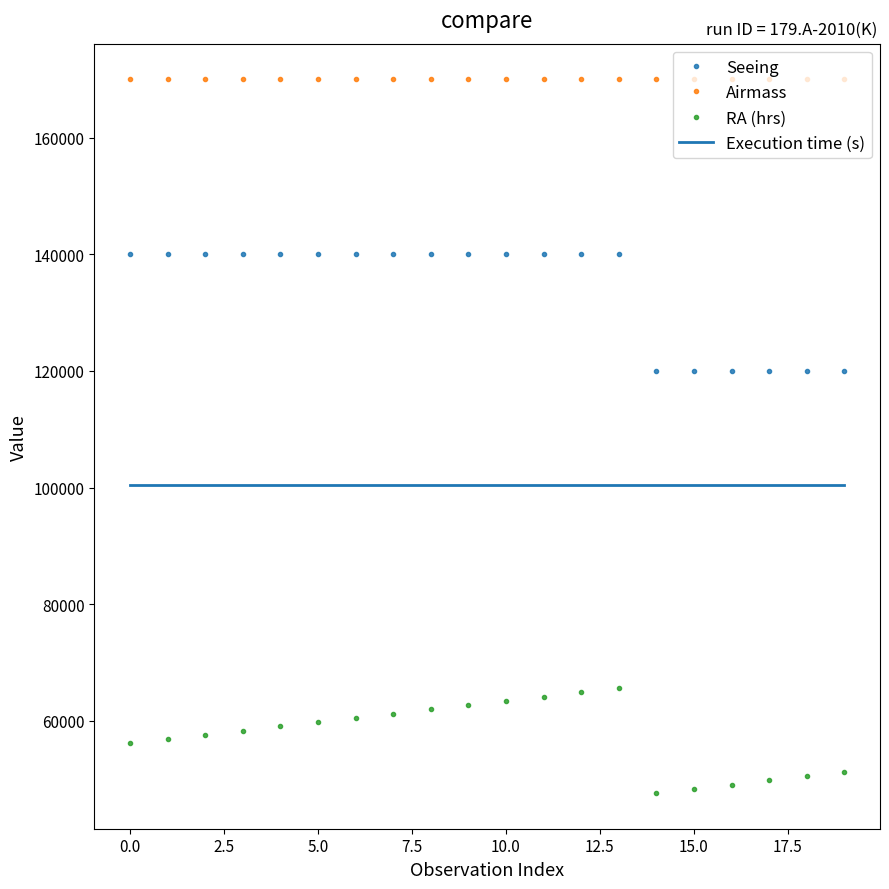

What is the maximum value for Execution time (s)?

100500.0